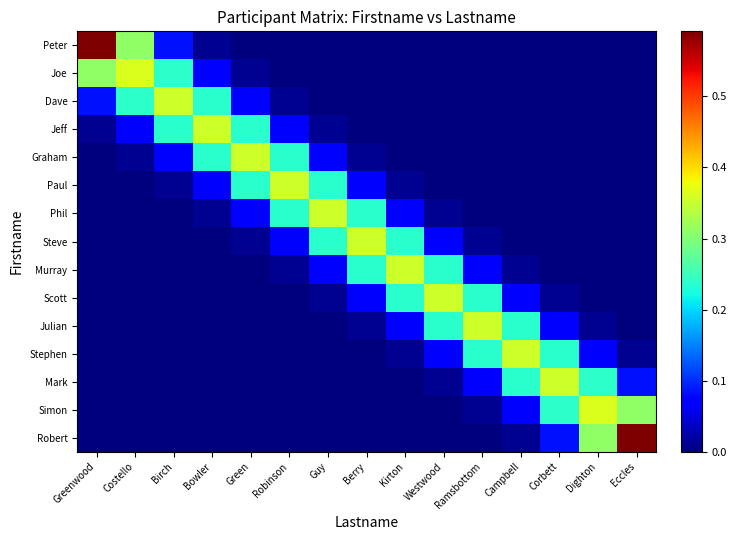

Count the number of data series in this chart.

15